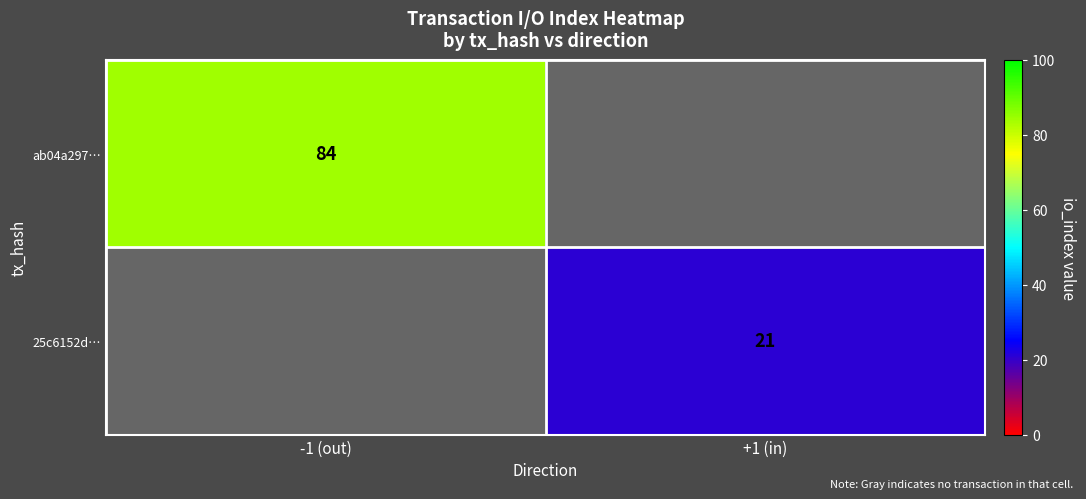

At which category does the chart reach its peak across all series?

-1 (out)